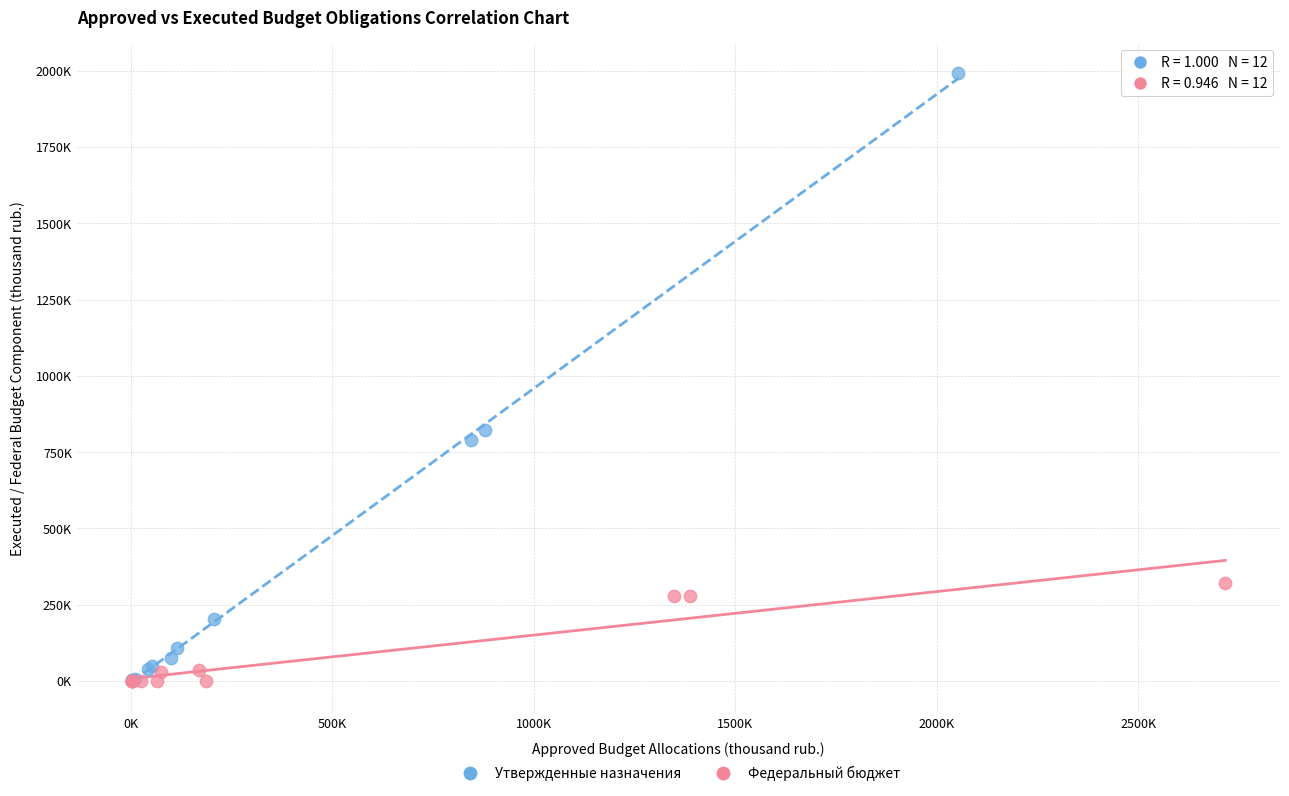

Which series has the largest Y range (max minus min)?

Утвержденные назначения